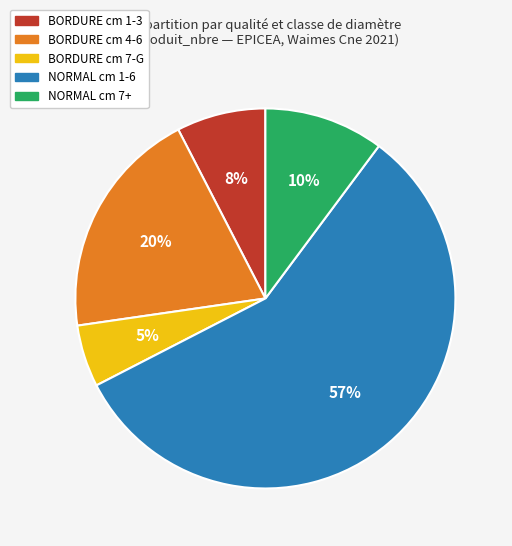

Is there a majority slice in this chart?

Yes